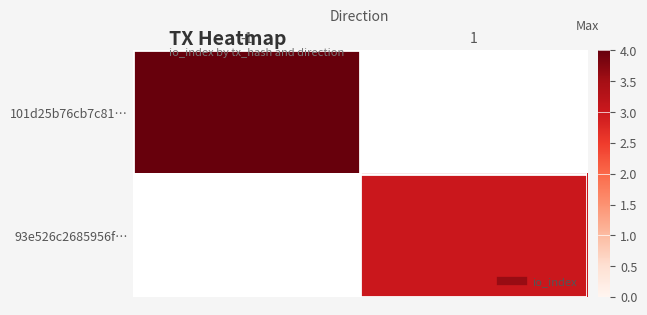

The 101d25b76cb7c81… series shows 4.0 at -1. True or false?

True